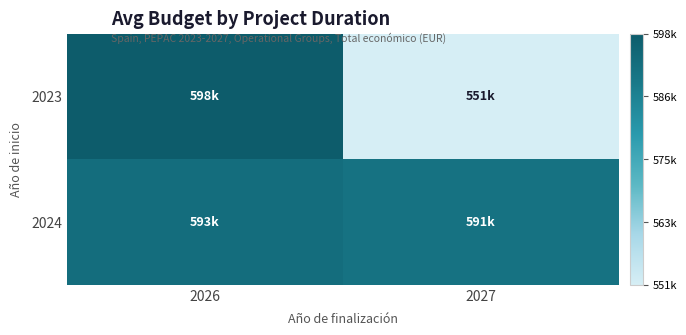

What is the spread (max minus min) of values at 2026?

5669.8